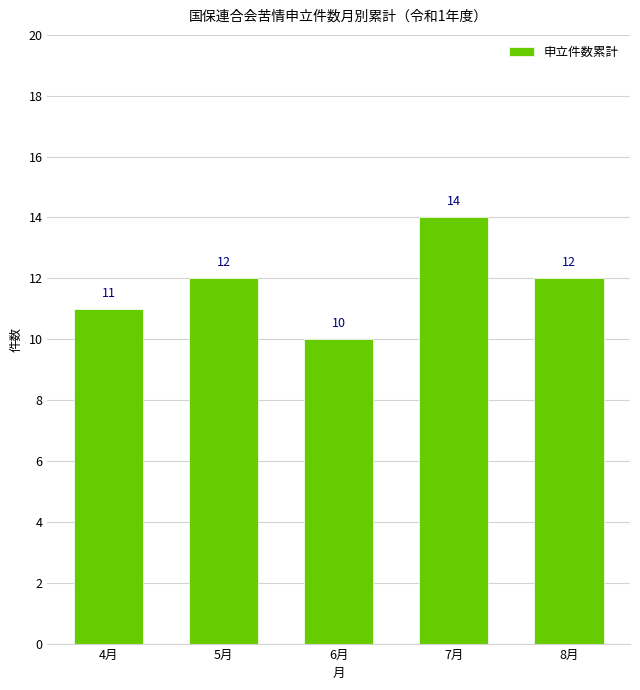

What is the greatest value displayed?

14